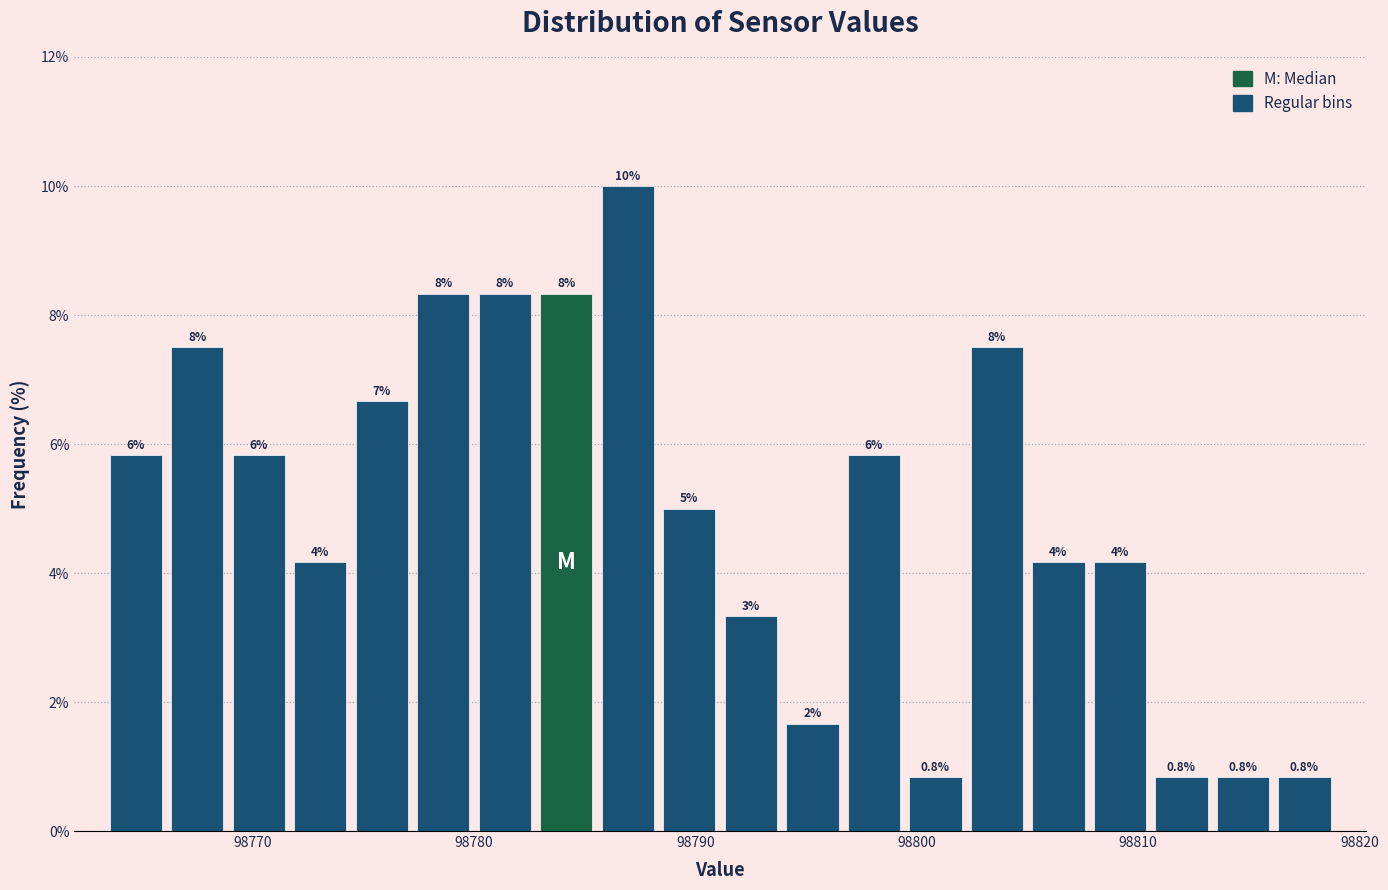

Around what value on the x-axis is the tallest bar? Give the approximate position of its centre, as read against the axis.

98787